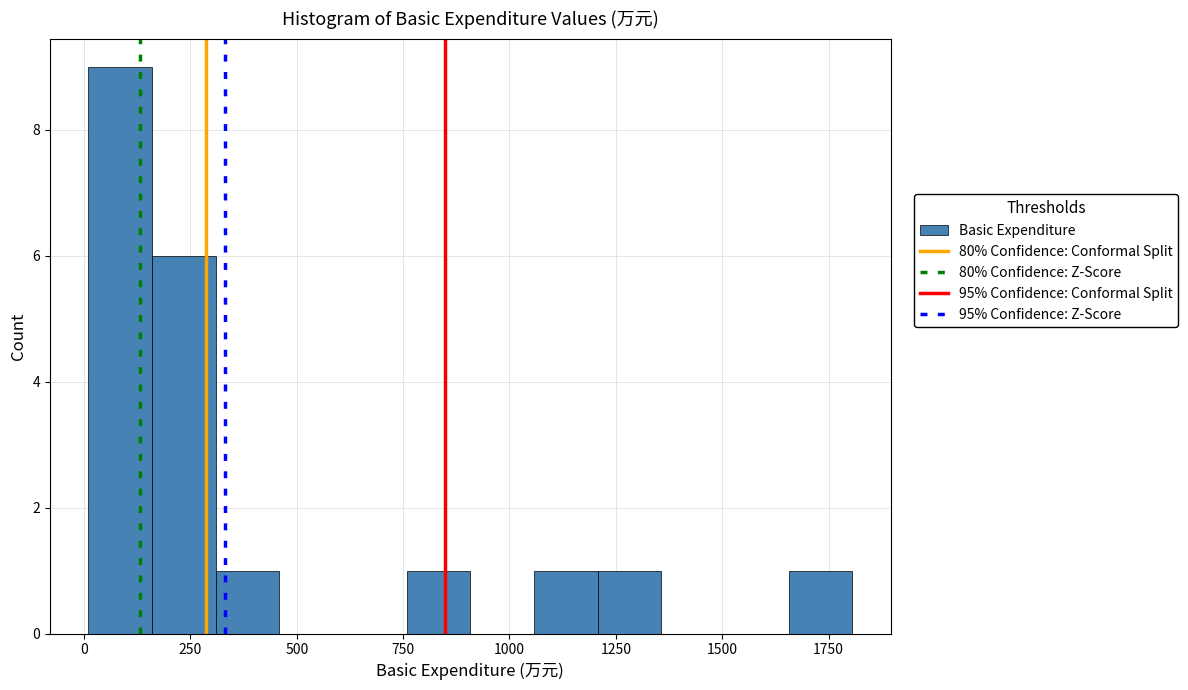

Around what value on the x-axis is the tallest bar? Give the approximate position of its centre, as read against the axis.

100